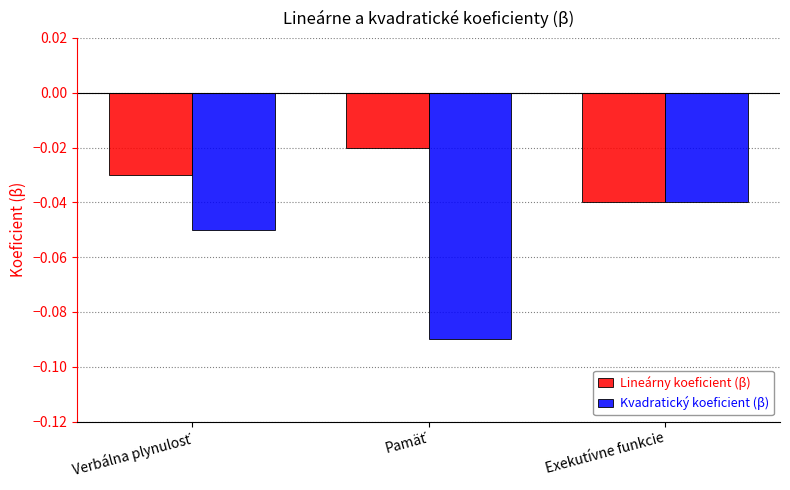

Which series has the largest total across all categories?

Lineárny koeficient (β)